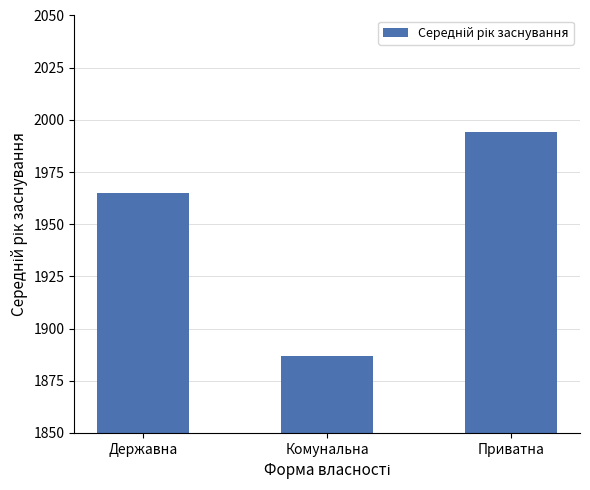

Reading left to right, extract all data points from this chart.

Державна=1964.8	Комунальна=1887.0	Приватна=1994.0